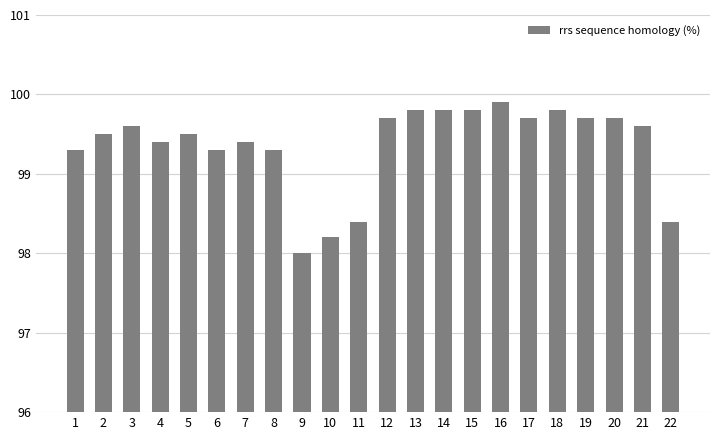

True or false: the data shows 99.6 at 3.

True